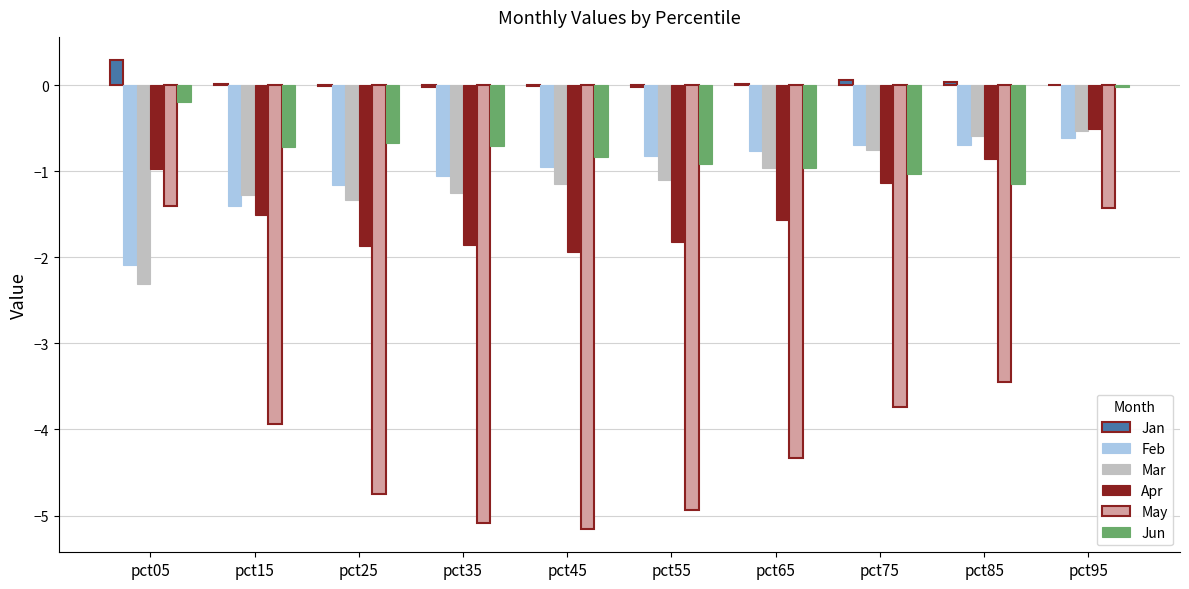

What is the sum of the Mar values at pct65 and pct95?

-1.5